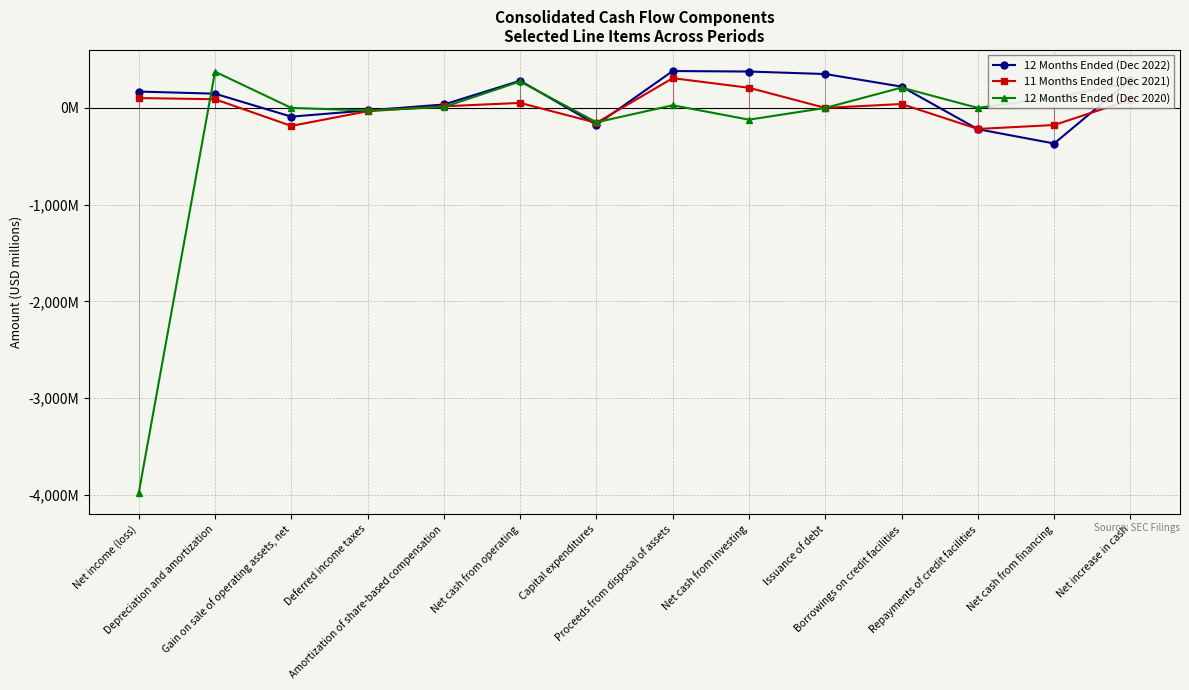

The 12 Months Ended (Dec 2022) series shows 489.8 at Net cash from operating. True or false?

False